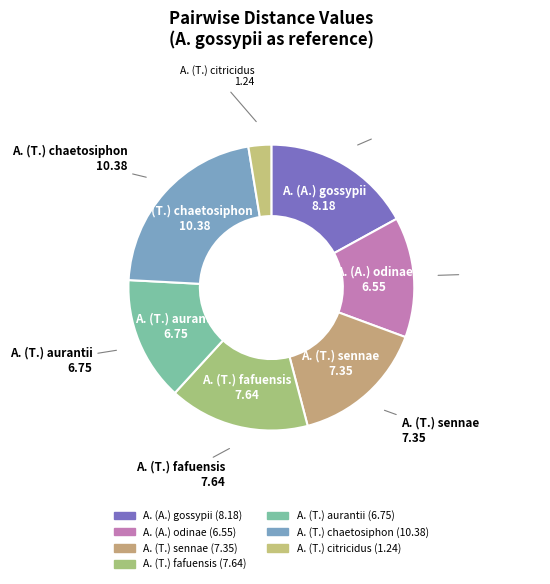

Rank the categories by value from lowest to highest.

A. (T.) citricidus, A. (A.) odinae, A. (T.) aurantii, A. (T.) sennae, A. (T.) fafuensis, A. (A.) gossypii, A. (T.) chaetosiphon